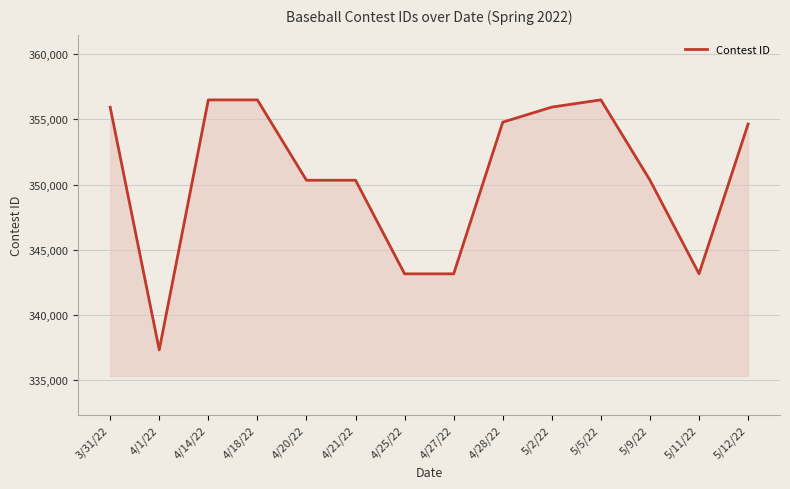

What is the approximate value at 4/18/22?

356488